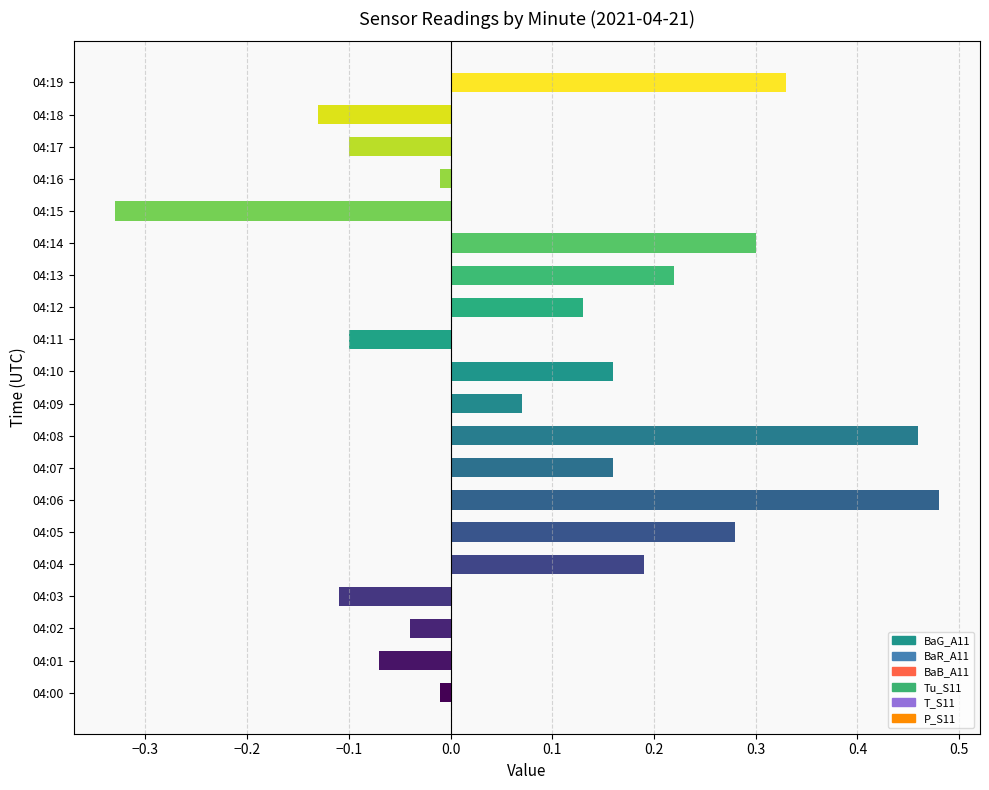

Is it true that the value at 04:17 is -0.1?

True